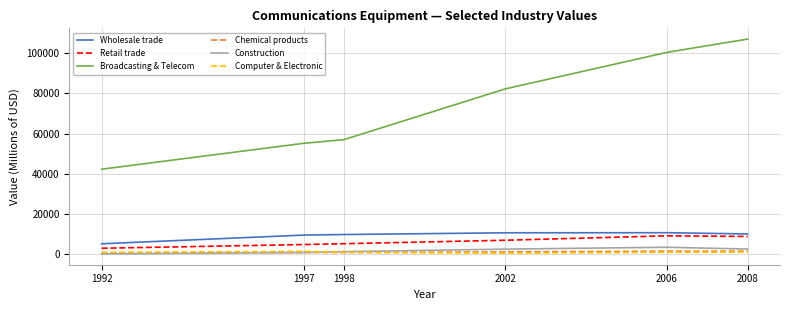

The value of Broadcasting & Telecom at 2006 is 151587. True or false?

False